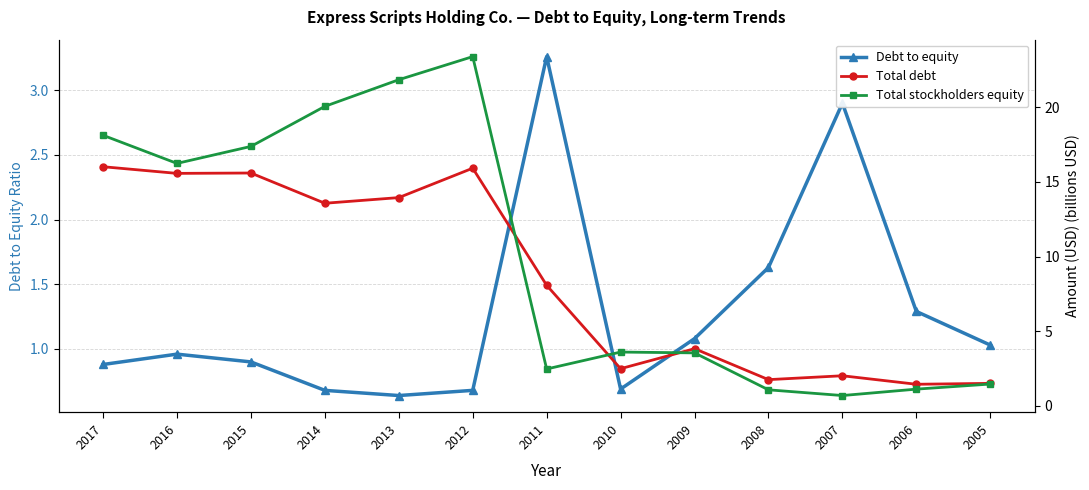

Which category has the highest value across all series?

2012